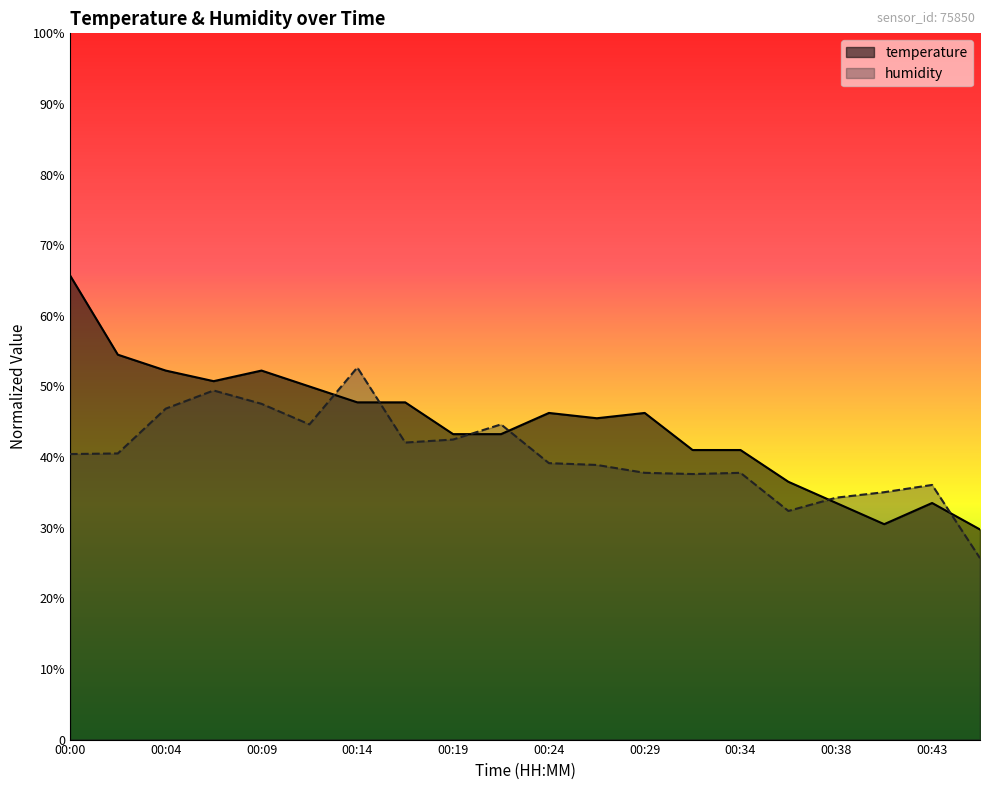

True or false: temperature has more than 1 points higher than both neighbors.

True